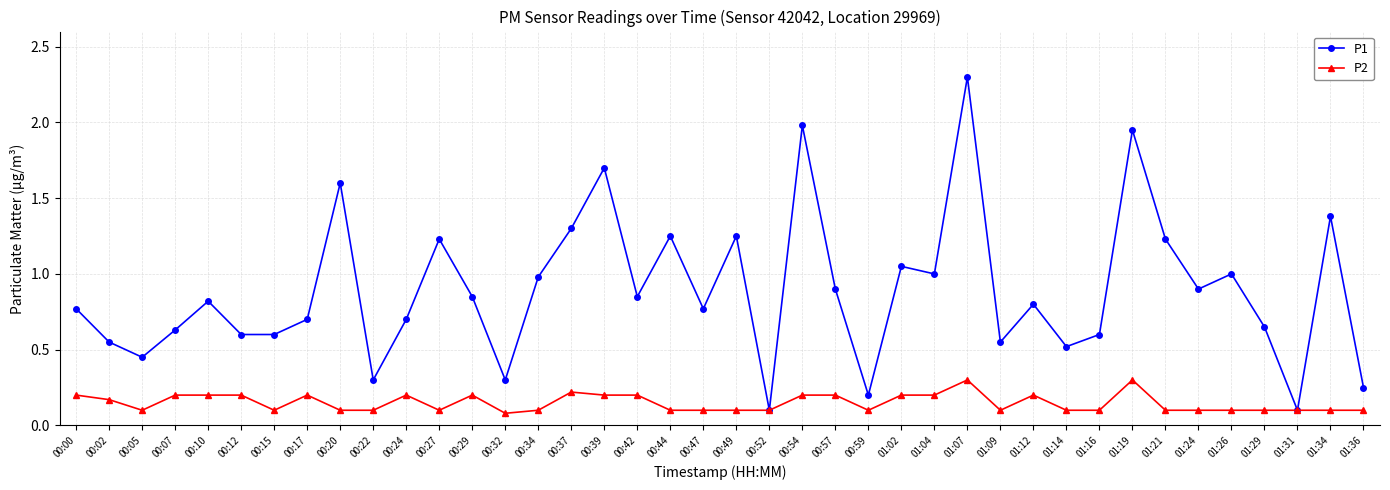

At which category does P1 reach its first local peak?

00:10